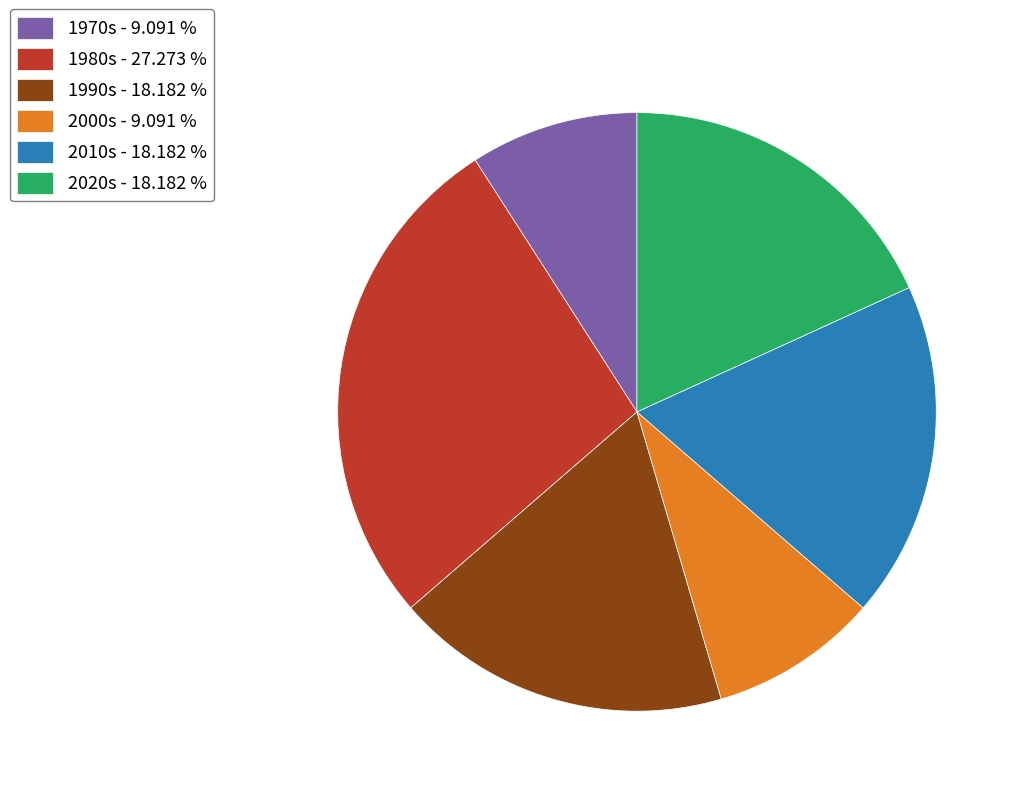

What is the largest slice in the pie chart?

1980s - 27.273 %